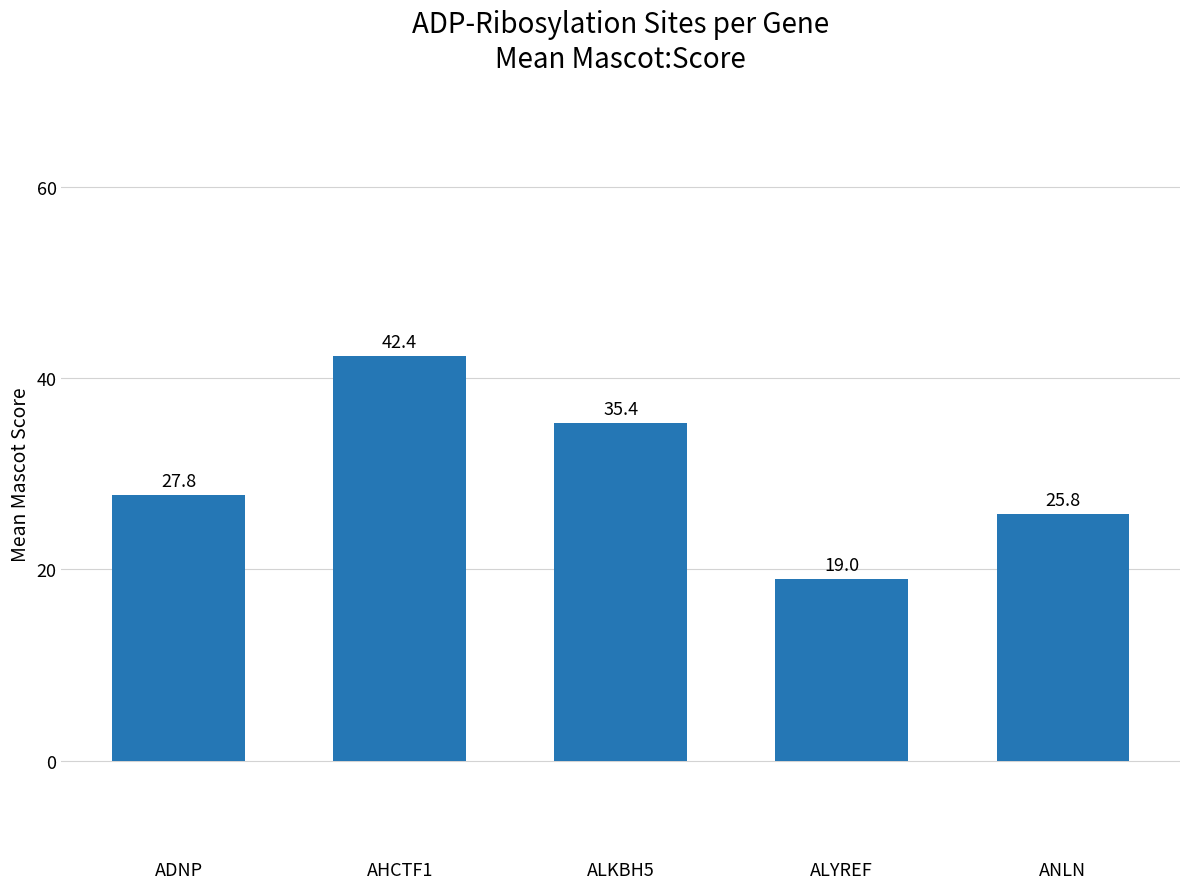

What is the average value?

30.1